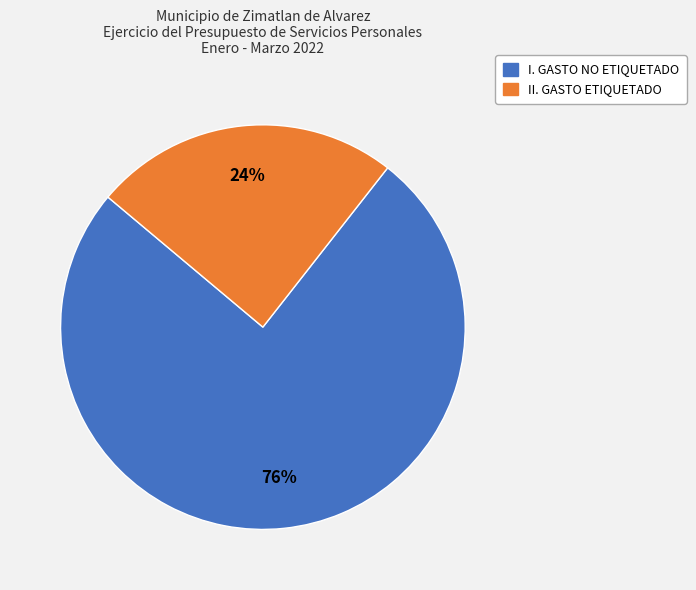

Is I. GASTO NO ETIQUETADO the majority of the pie?

Yes